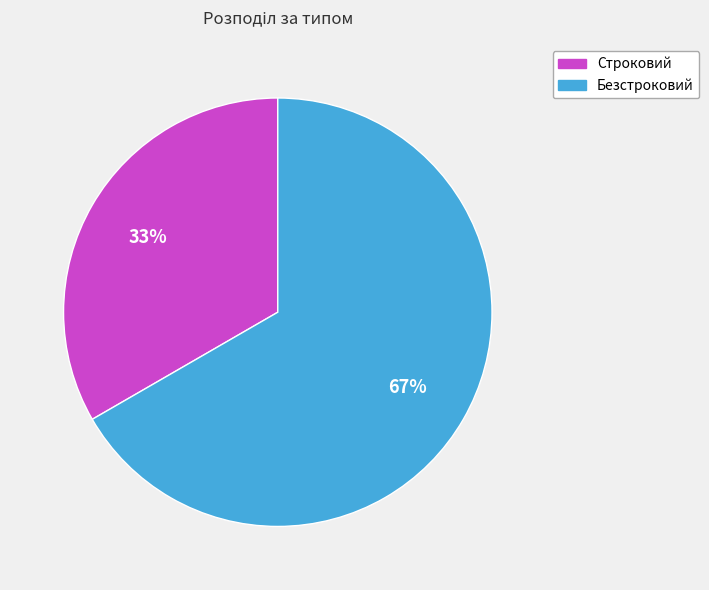

Which has a higher value, Строковий or Безстроковий?

Безстроковий